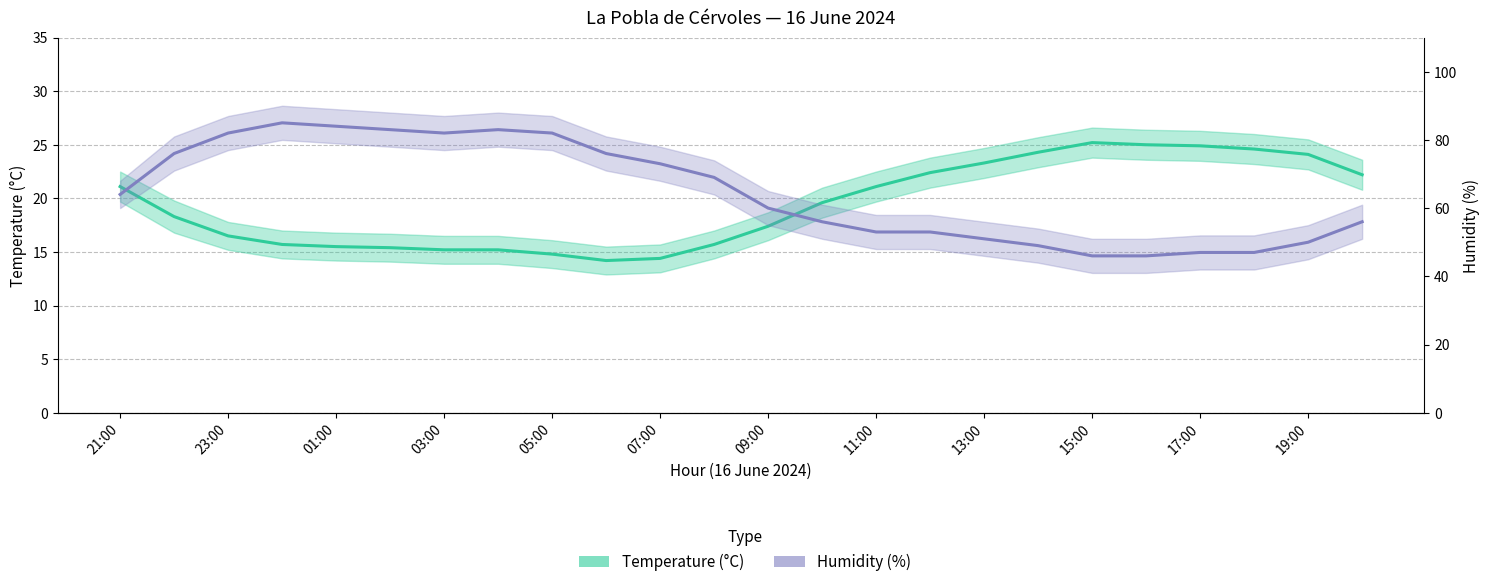

True or false: Temperature (°C) has a value of 15.7 at 13:00.

False